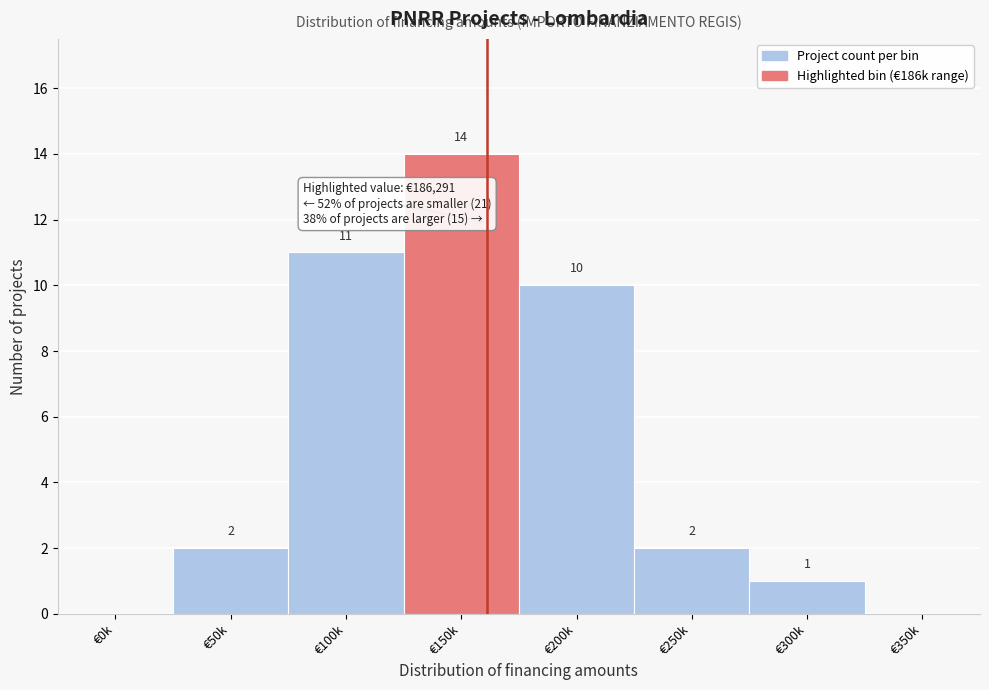

Reading left to right, list all the values displayed in this chart.

€0k=0	€50k=2	€100k=11	€150k=14	€200k=10	€250k=2	€300k=1	€350k=0